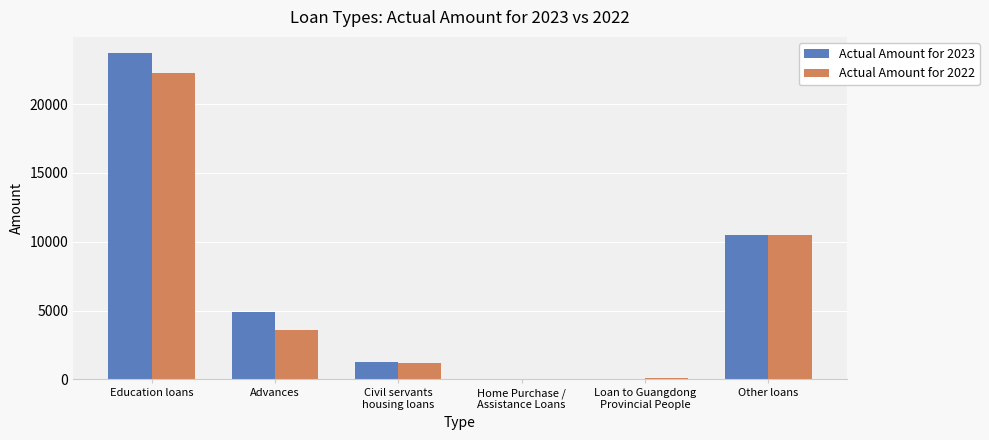

Which category has the highest value in the Actual Amount for 2023 series?

Education loans